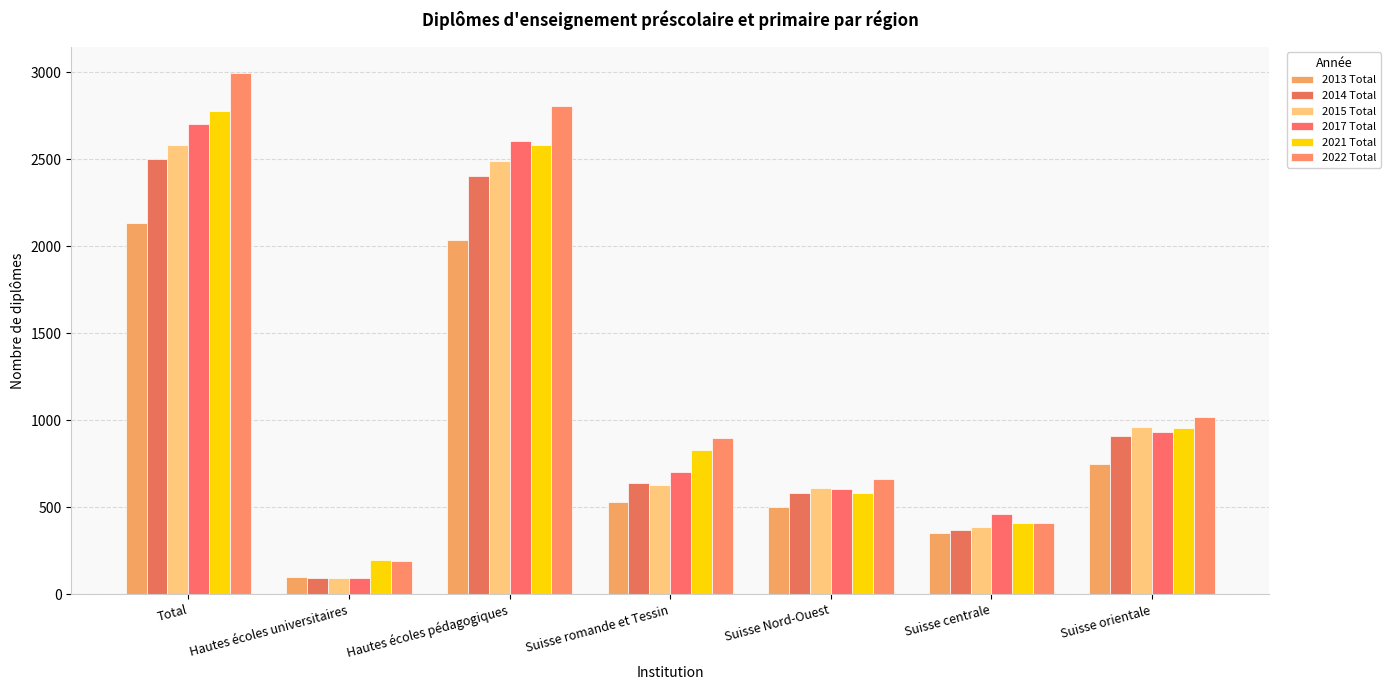

How many values in the 2013 Total series are below 533?

3